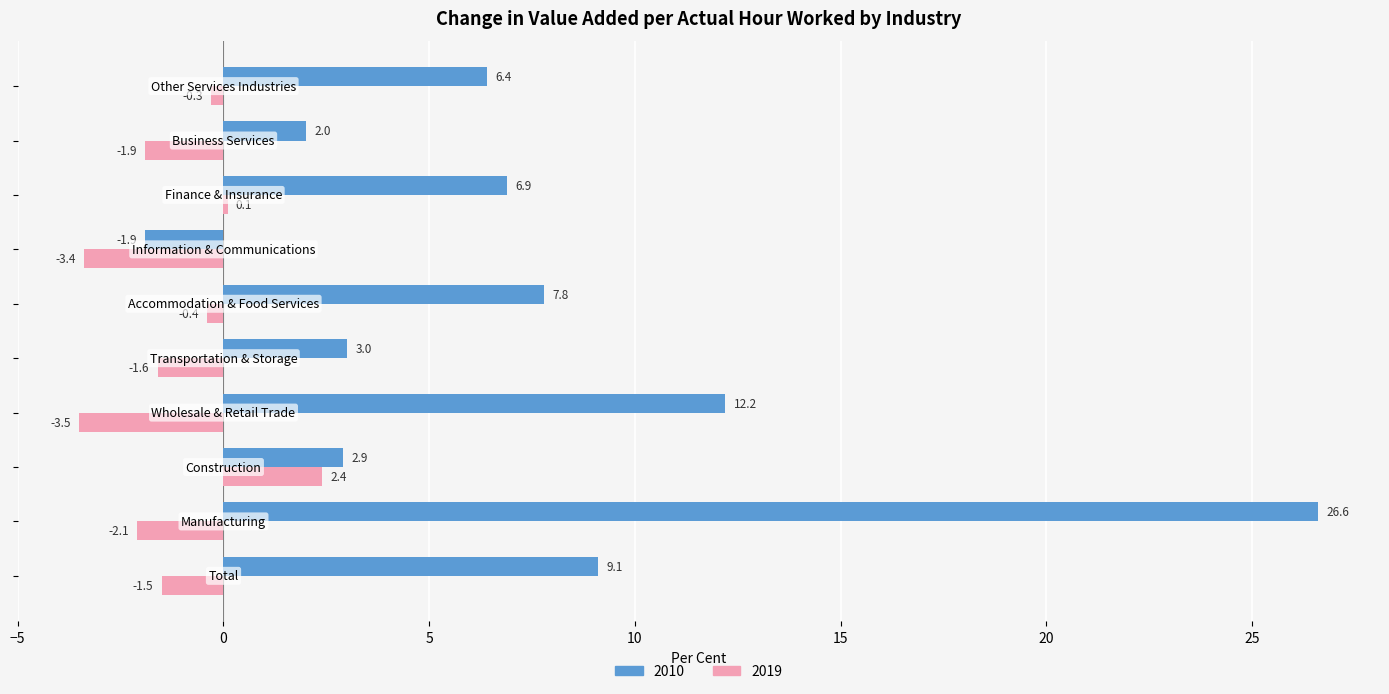

Rank the series by their average value, from highest to lowest.

2010, 2019